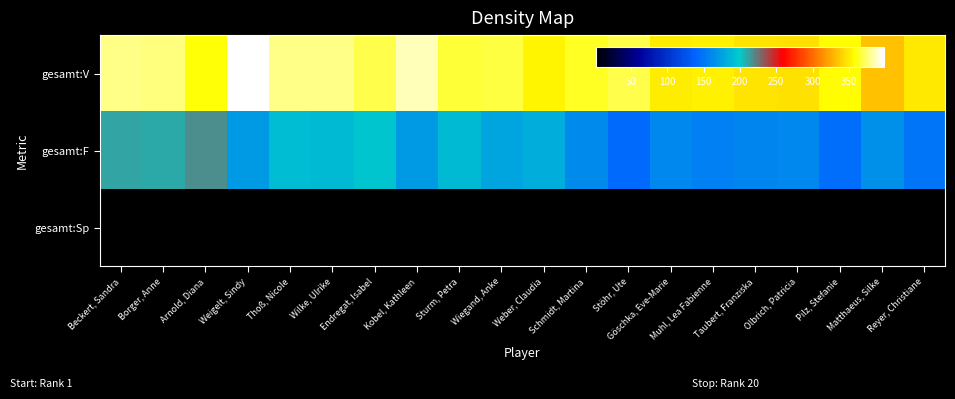

What is the spread (max minus min) of values at Olbrich, Patricia?

345